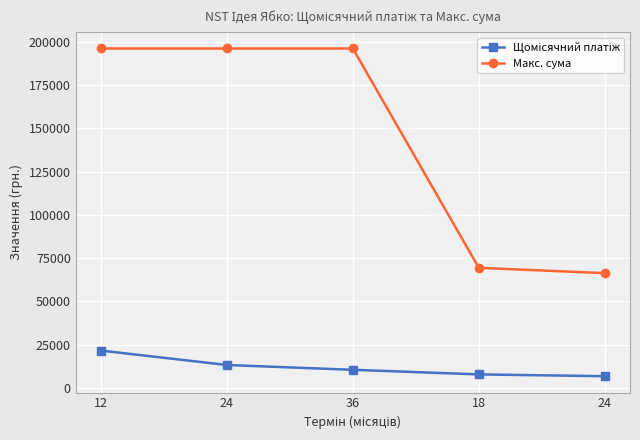

Reading left to right, list all the values displayed in this chart.

Щомісячний платіж: 21667.6	13334.2	10556.4	7909.5	6867.8
Макс. сума: 196078.4	196078.4	196078.4	69444.4	66371.7